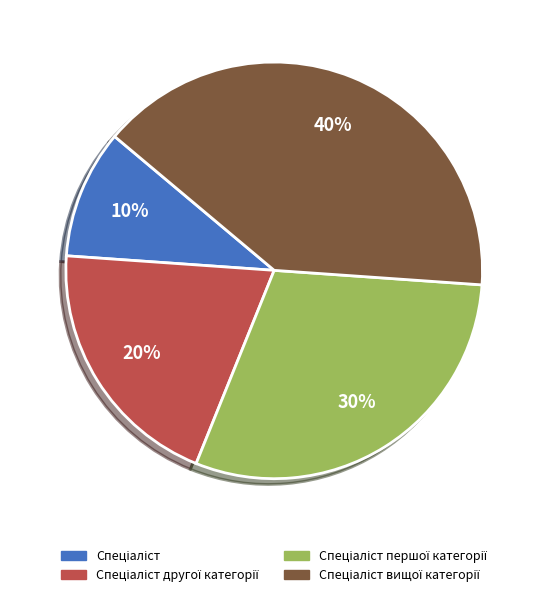

To the nearest percent, what is the difference between the largest and smallest slice percentages?

30%